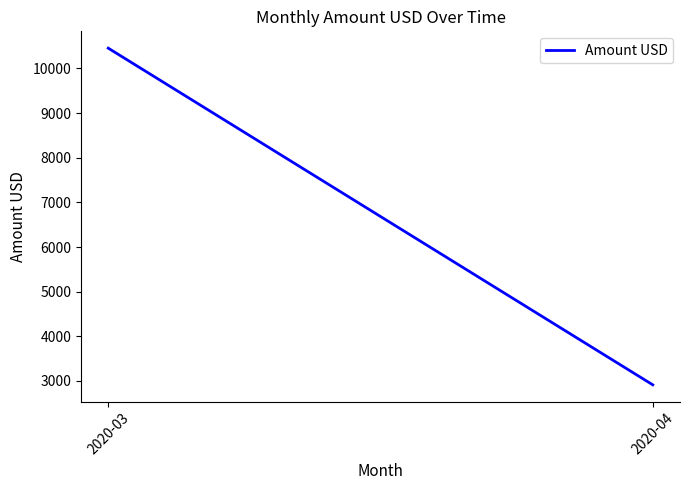

What value does the data have at 2020-04?

2913.5